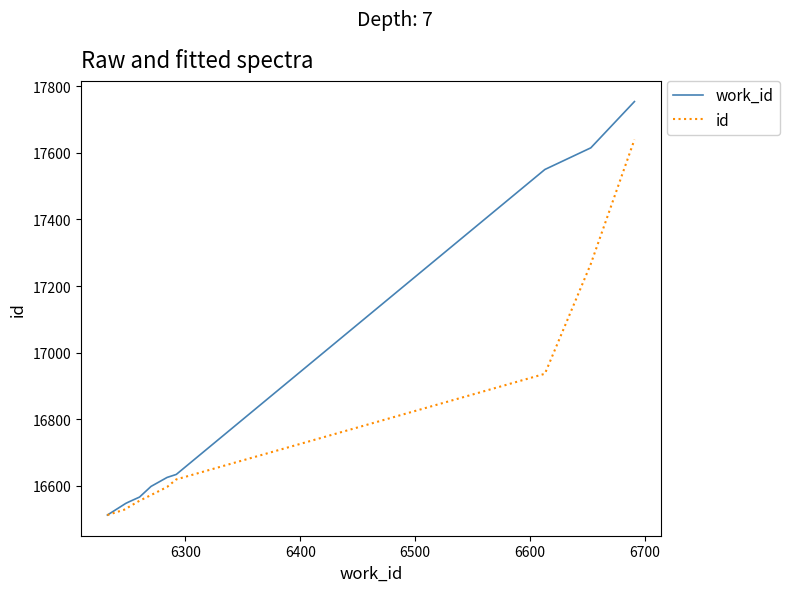

Which series has the largest total across all categories?

work_id